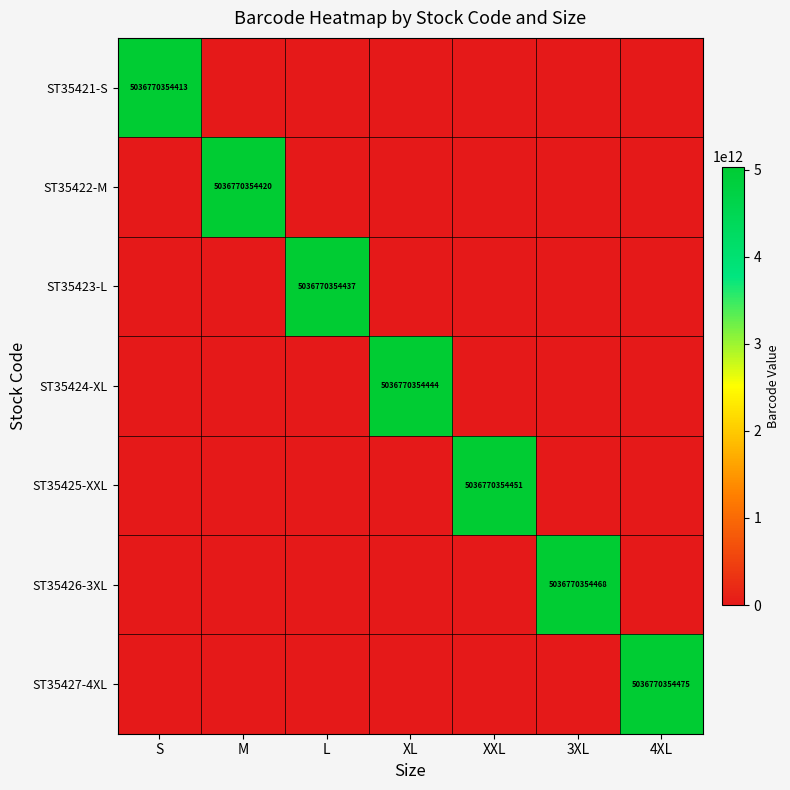

Is it true that ST35426-3XL equals 5036770354468 at 3XL?

True